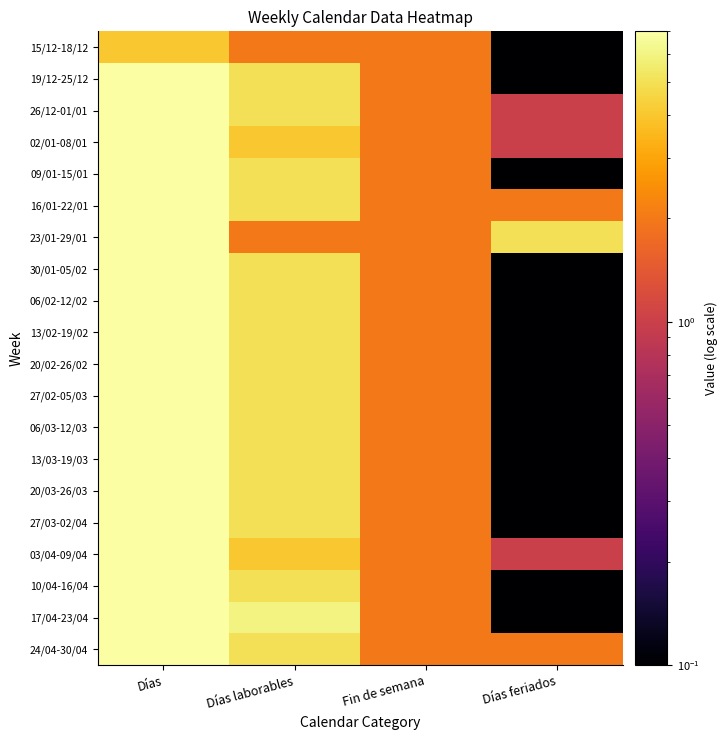

What is the total value across all series at Fin de semana?

40.0